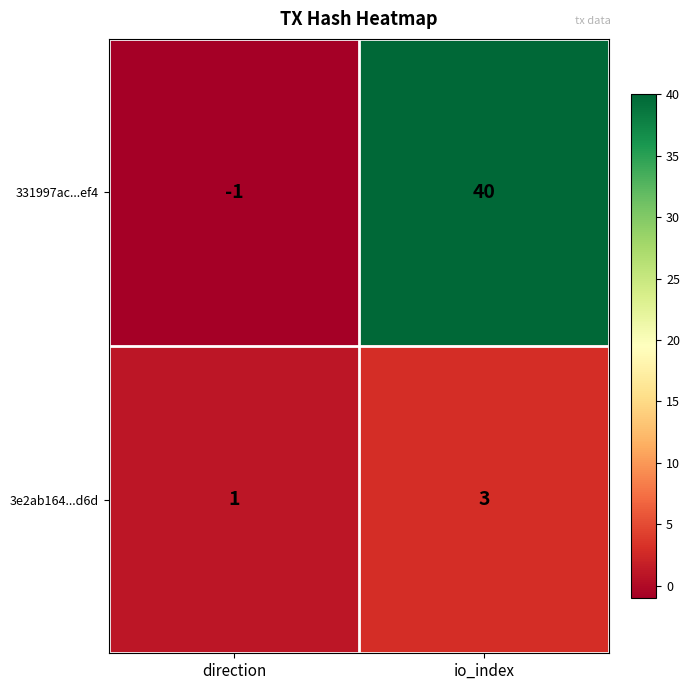

What is the difference between the maximum and minimum values in the 331997ac...ef4 series?

41